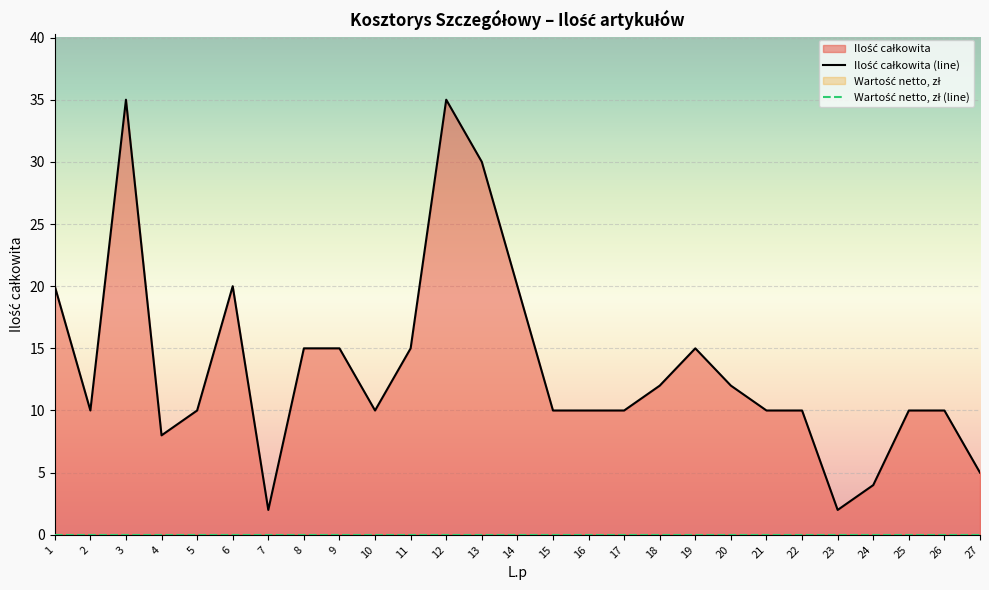

List the labels in order of value, largest first.

3, 12, 13, 1, 6, 14, 8, 9, 11, 19, 18, 20, 2, 5, 10, 15, 16, 17, 21, 22, 25, 26, 4, 27, 24, 7, 23